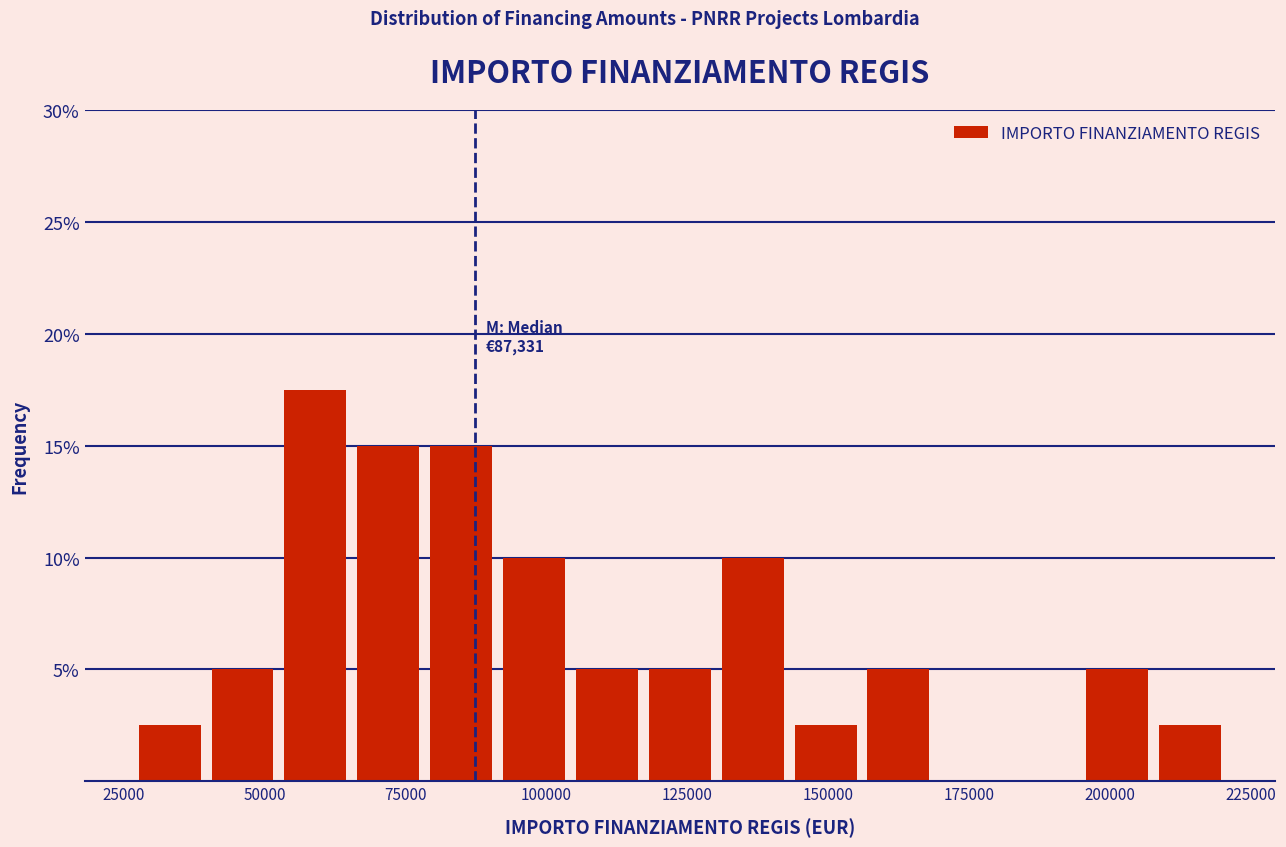

Read against the x-axis, roughly where is the centre of the tallest bar?

60000